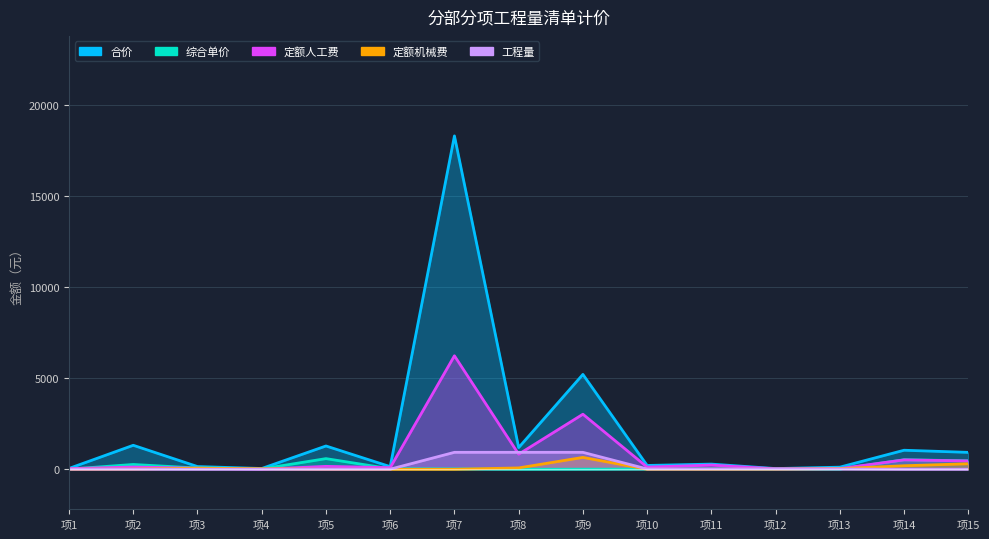

At which category is the sum across all series the highest?

项7